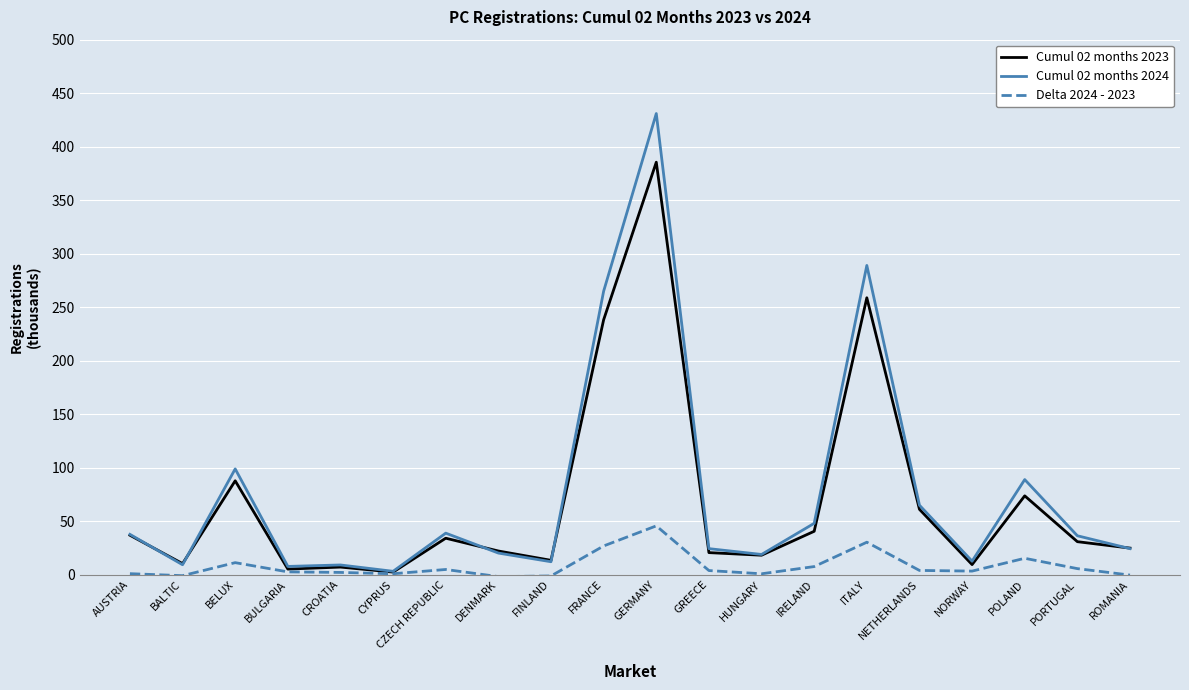

What is the sum of all Cumul 02 months 2023 values?

1378.8